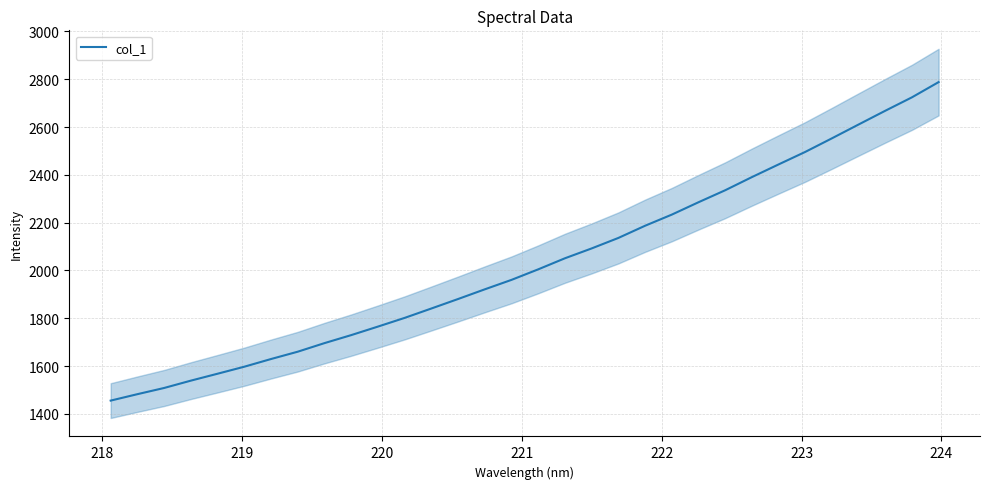

What is the minimum value for col_1?

1455.4